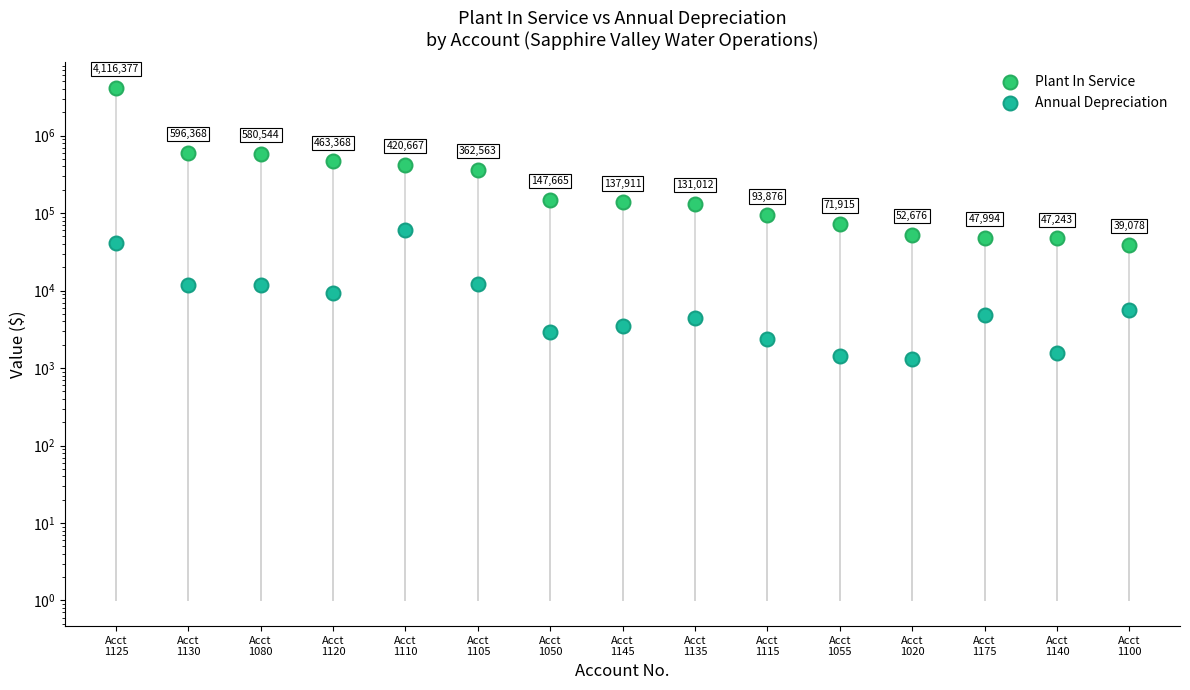

What are all the series names shown in the legend?

Plant In Service, Annual Depreciation